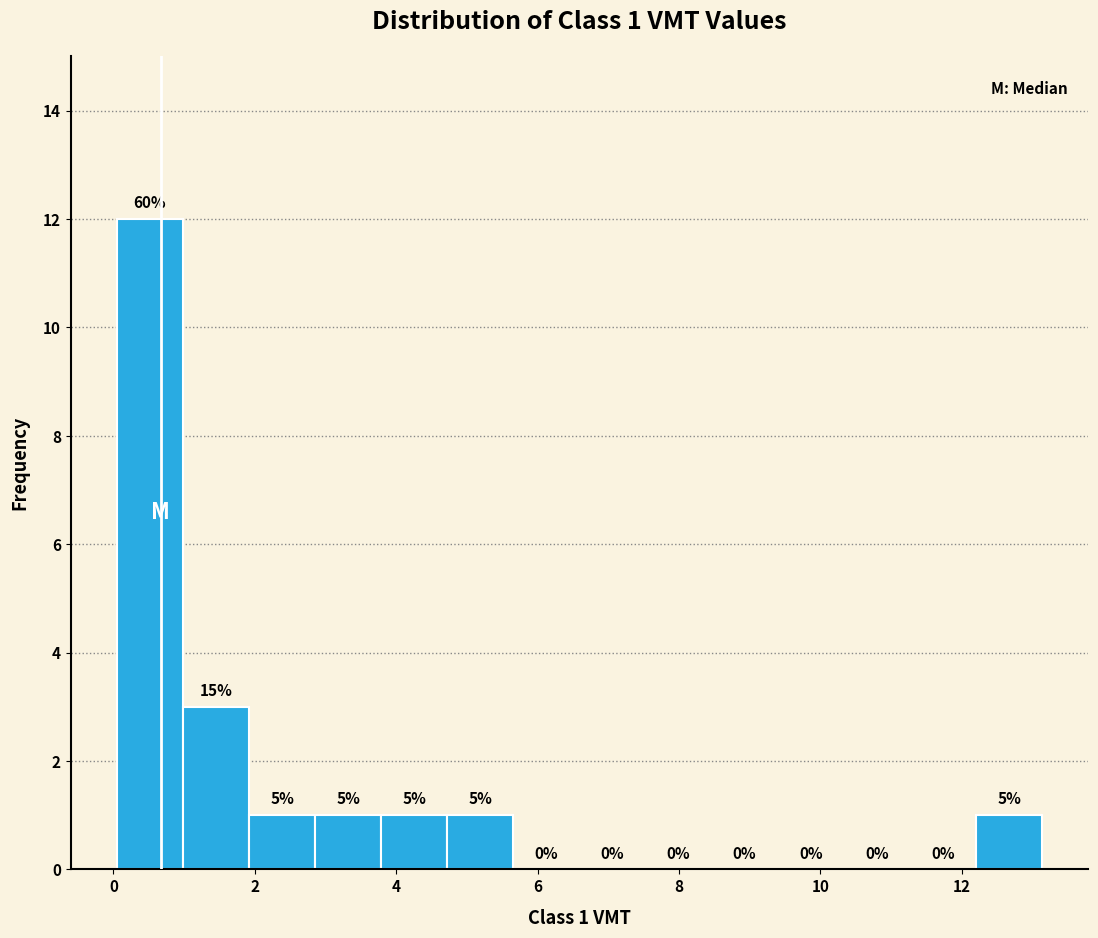

Which range on the x-axis has the tallest bar?

0.0 to 1.0